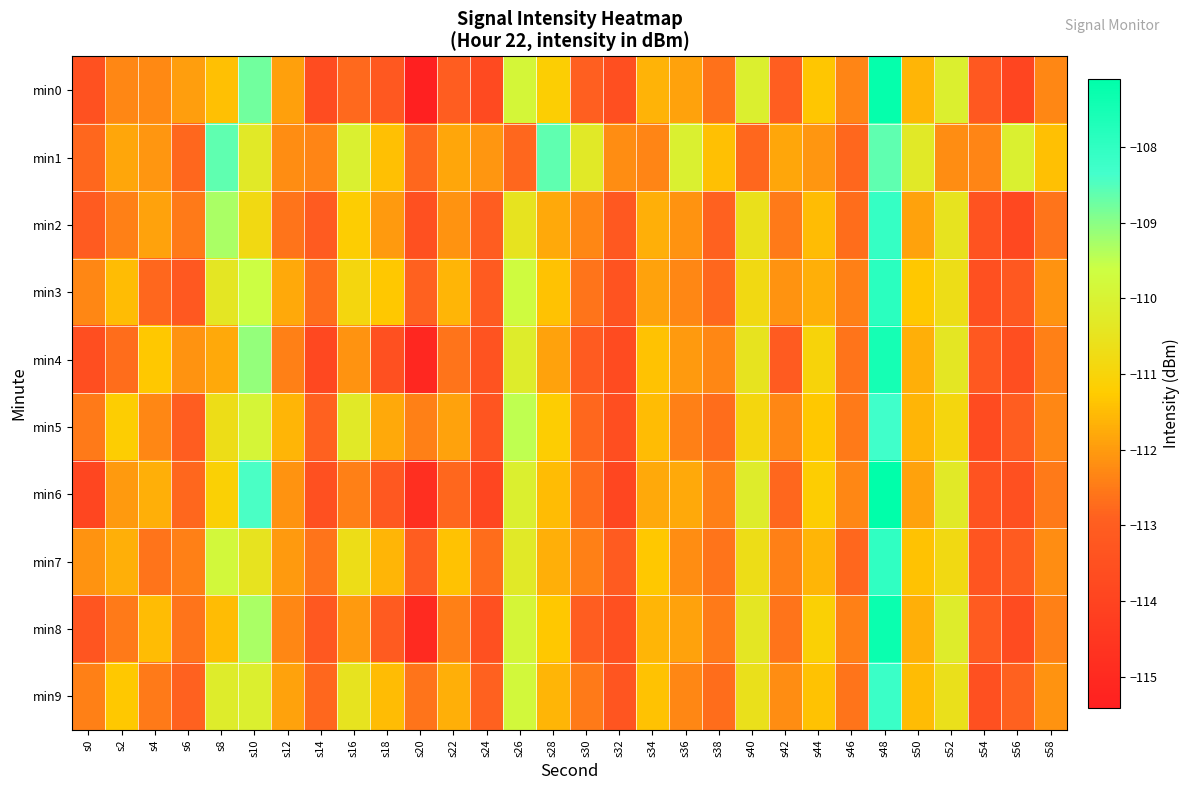

At s46, list the series in order from largest to smallest.

min6, min0, min3, min8, min5, min4, min9, min2, min1, min7